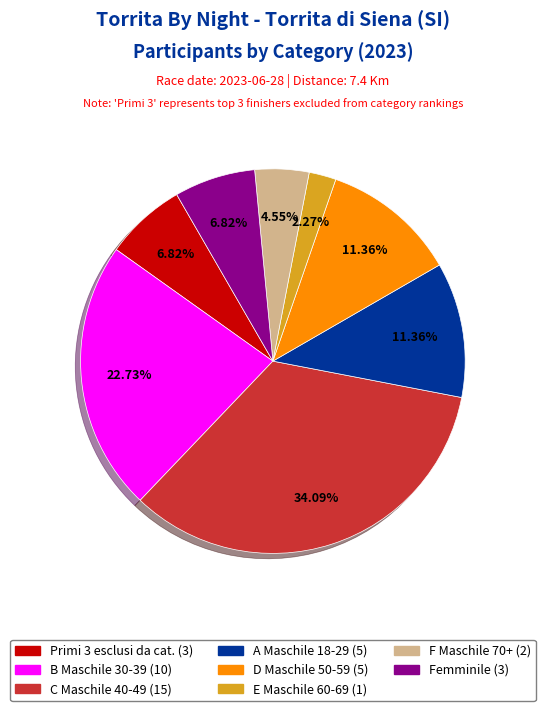

Which slice is the largest?

C Maschile 40-49